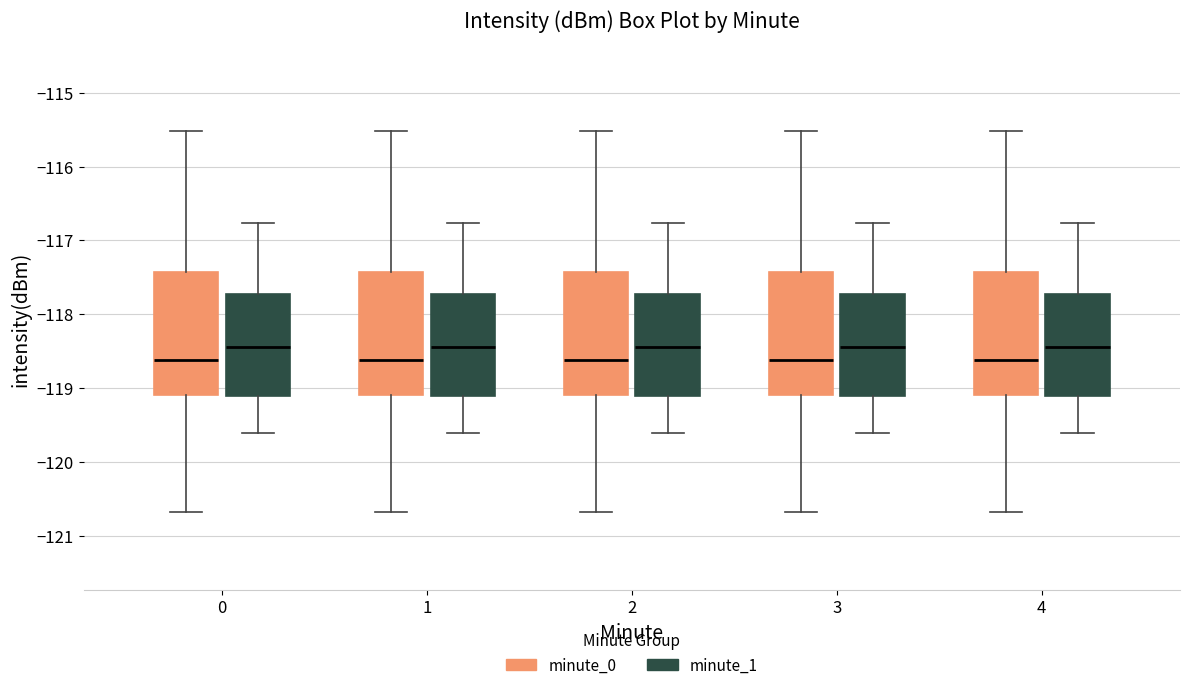

Where does the median line of the box for 2 (minute_0) sit on the y-axis? The values are not printed on the chart, so give them approximately, as read against the axis.

-118.6